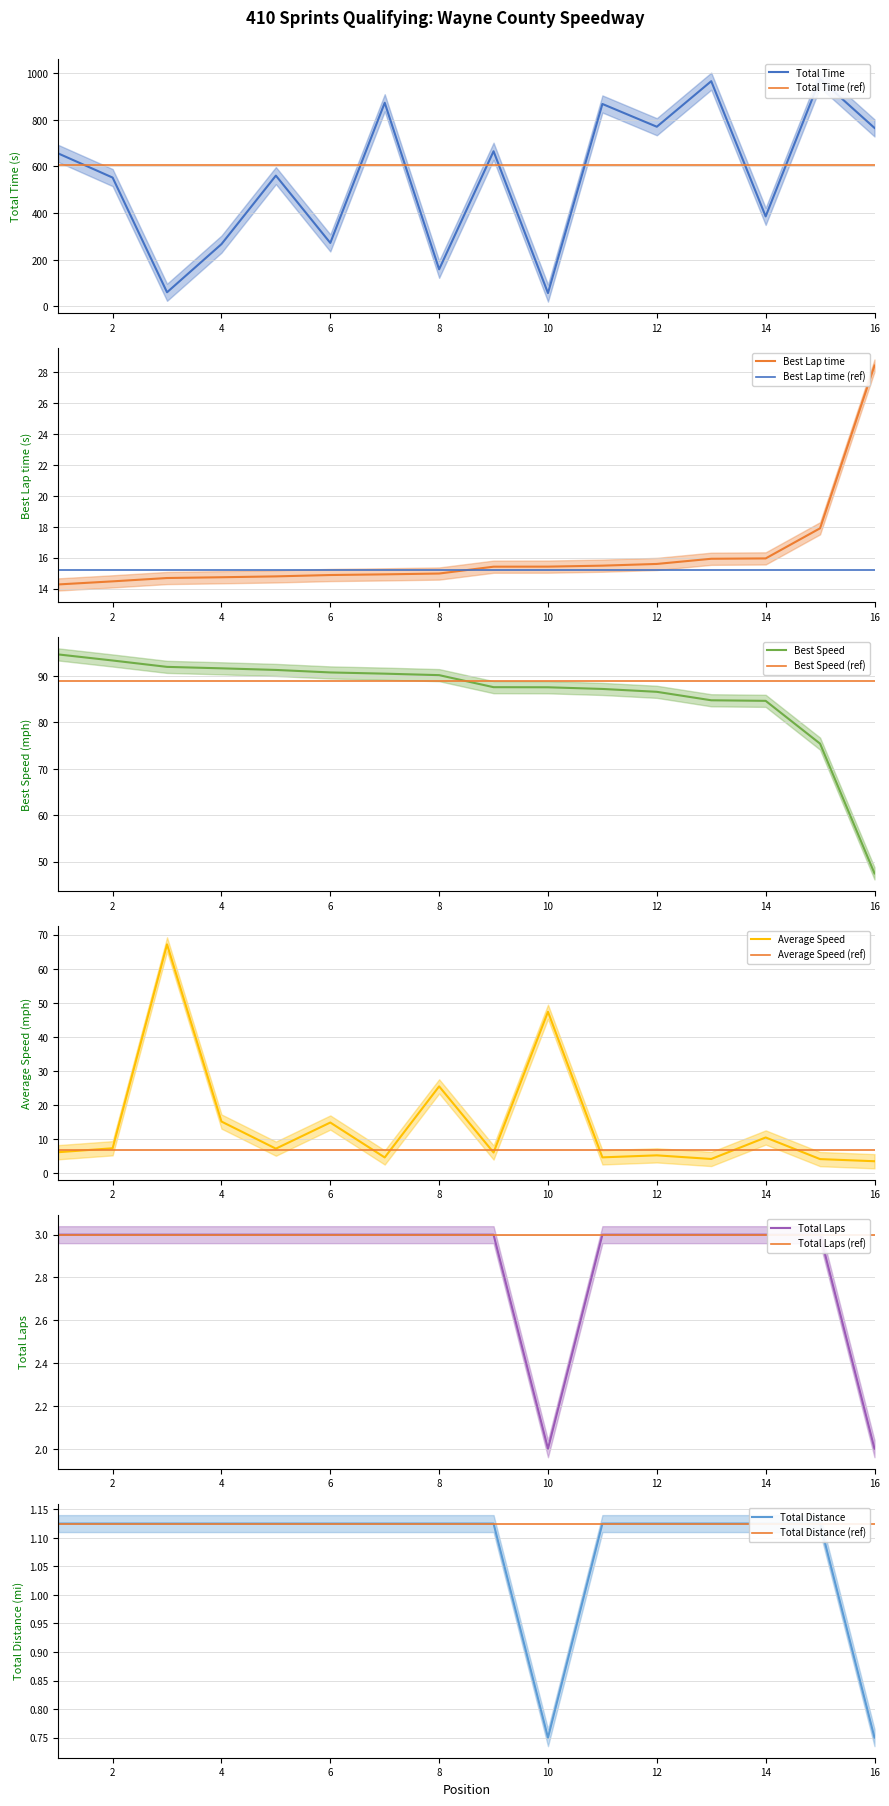

What is the difference between the Best Speed values at 5 and 6?

0.5